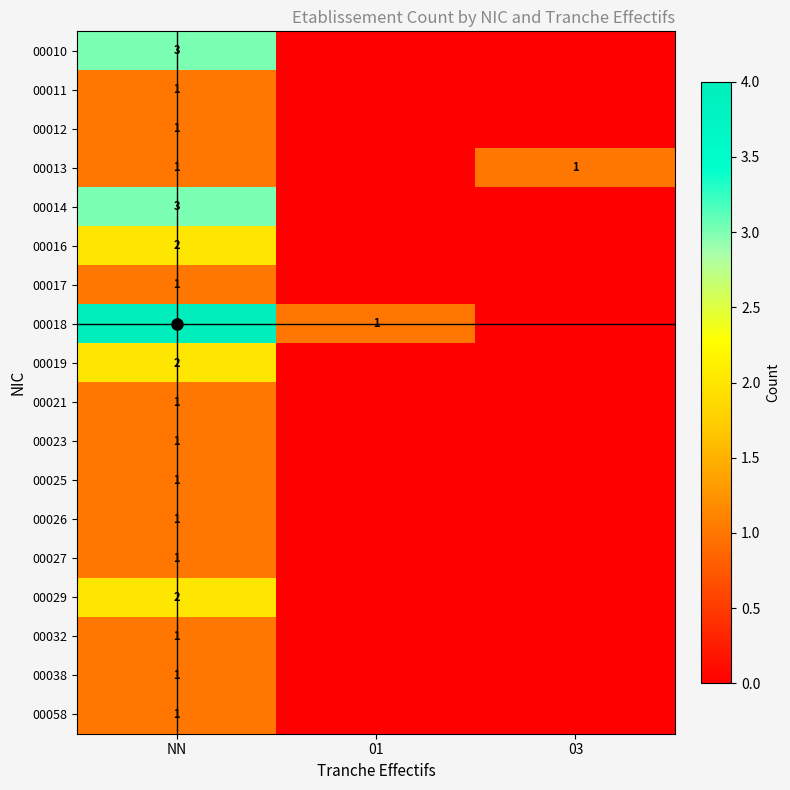

What is the difference between the 00026 values at NN and 03?

1